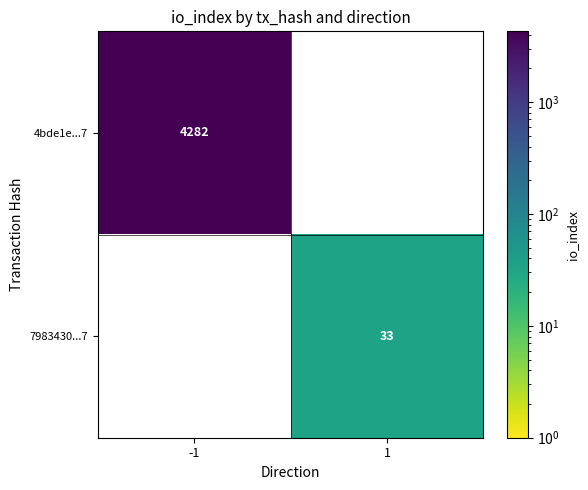

Is it true that 4bde1e...7 equals 7422 at -1?

False